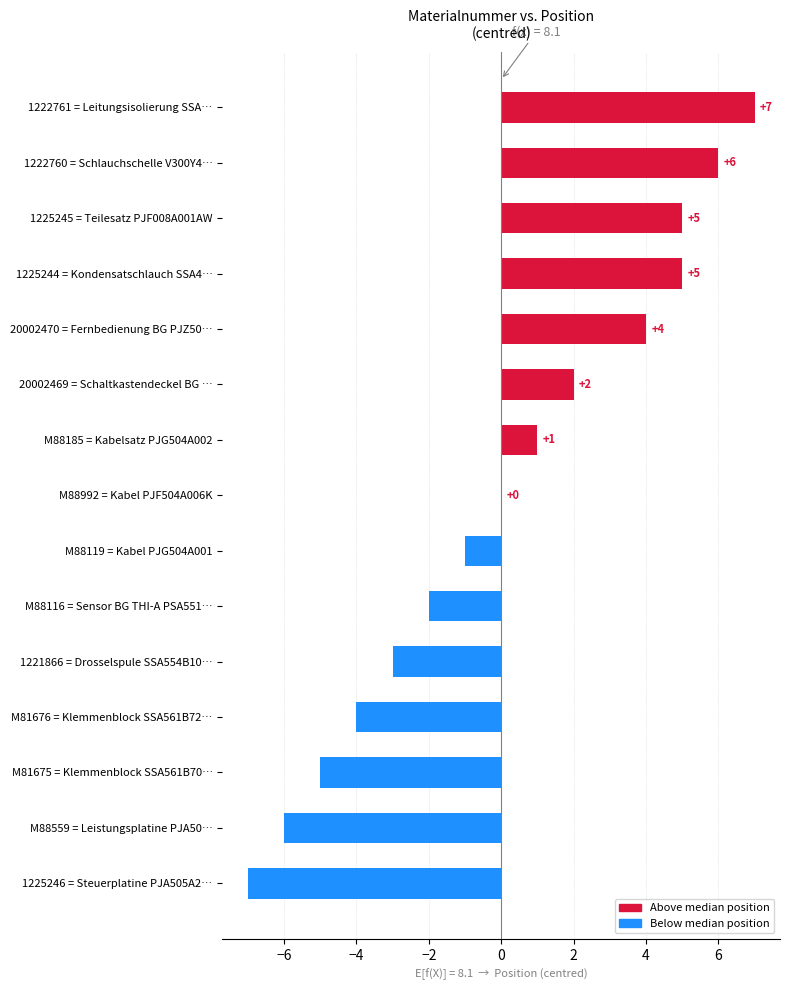

How many categories are shown in the chart?

15